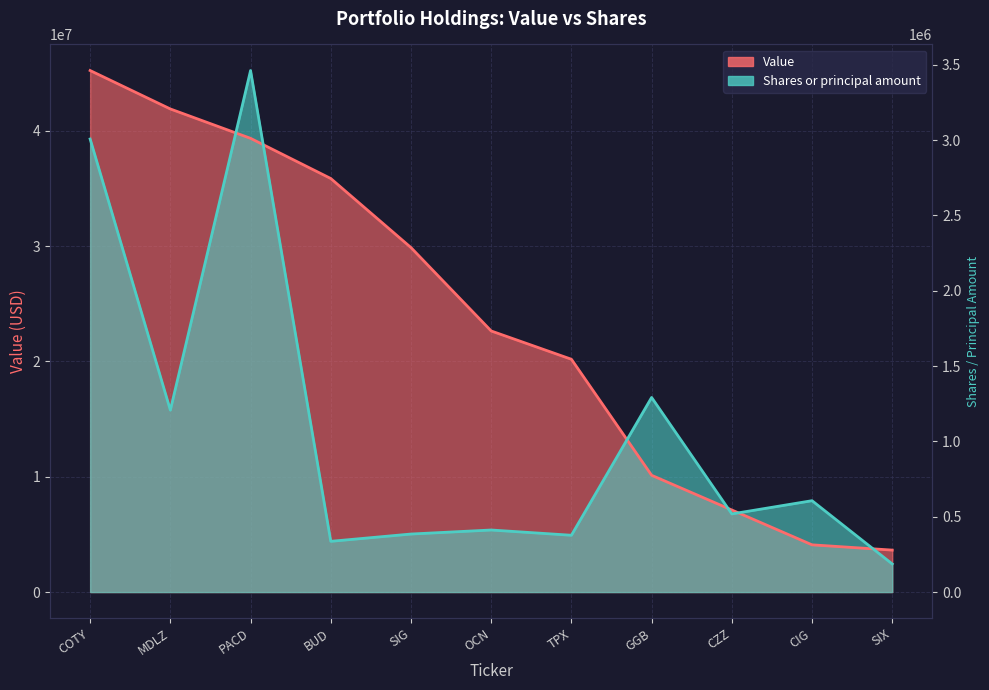

Is it true that Value equals 35884505.8 at TPX?

False